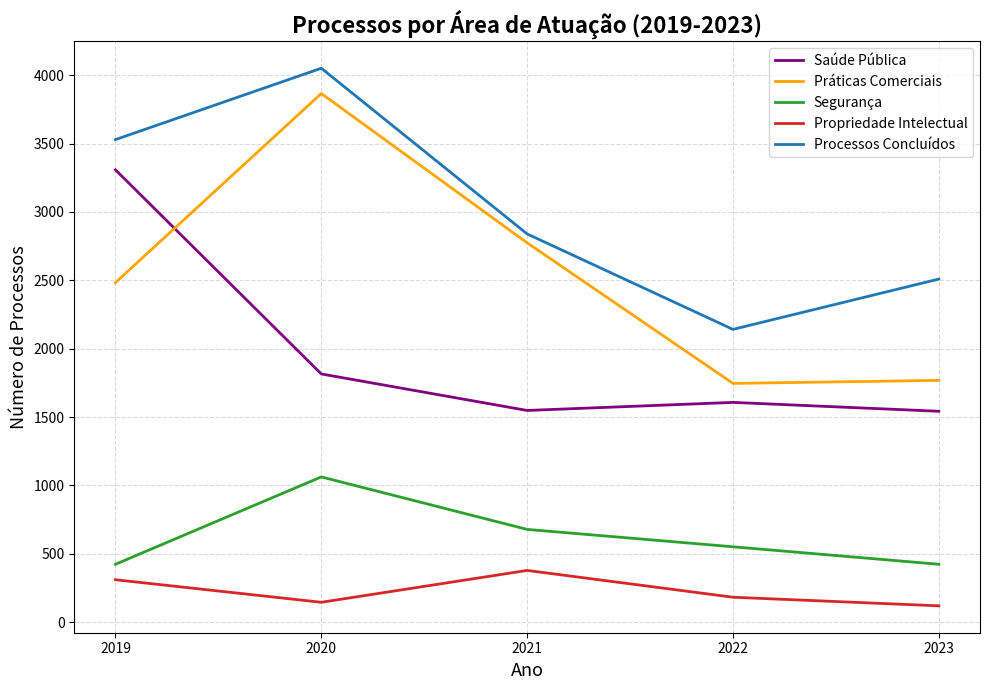

Is the value of Saúde Pública at 2021 greater than the value of Processos Concluídos at 2019?

No